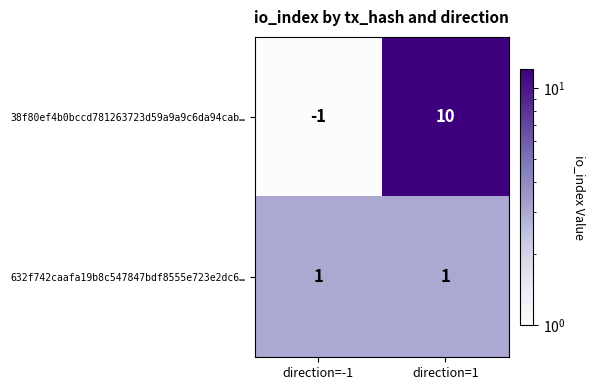

Reading left to right, extract all data points from this chart.

38f80ef4b0bccd781263723d59a9a9c6da94cab…: direction=-1=-1	direction=1=10
632f742caafa19b8c547847bdf8555e723e2dc6…: direction=-1=1	direction=1=1